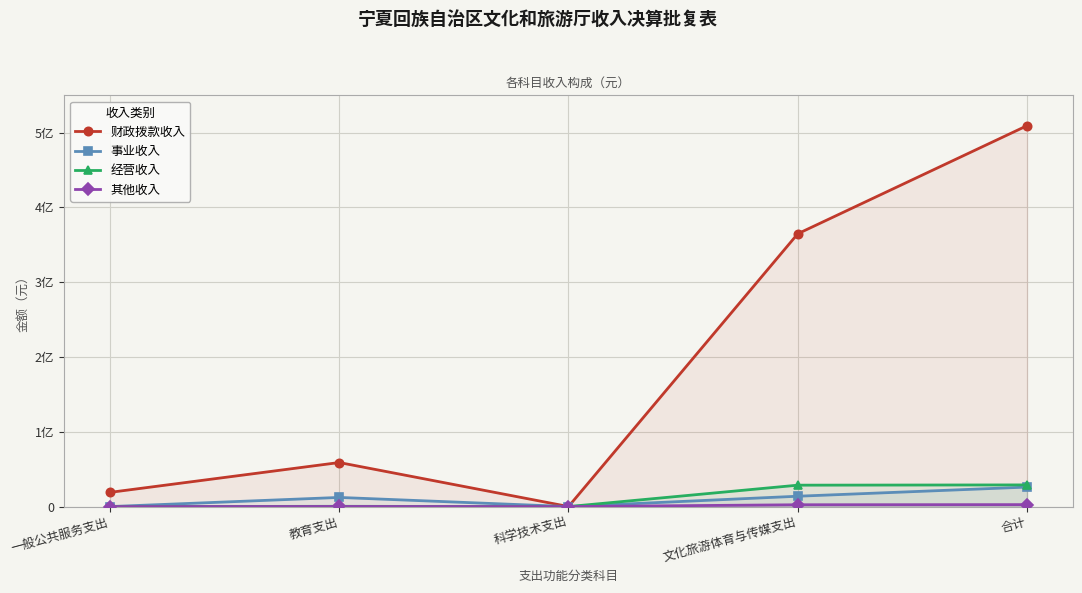

What is the maximum value shown in the chart?

509414617.1